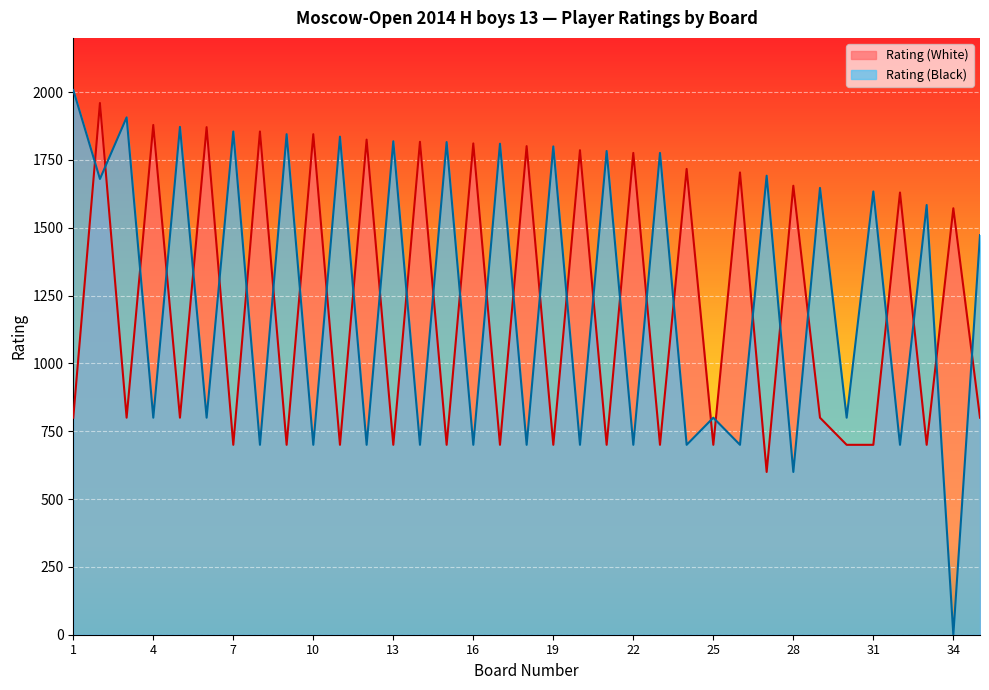

What are all the series names shown in the legend?

Rating (White), Rating (Black)